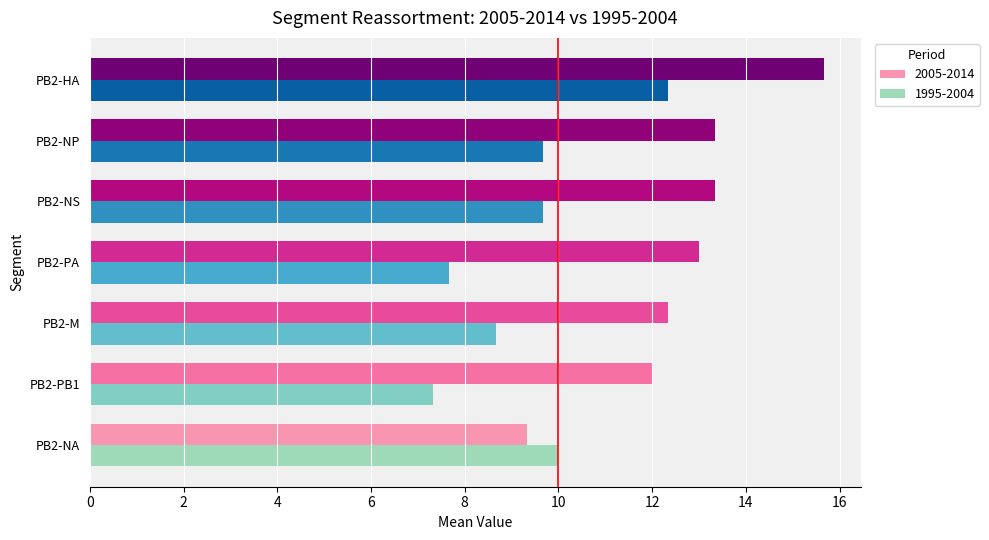

The value of 1995-2004 at PB2-NP is 9.7. True or false?

True